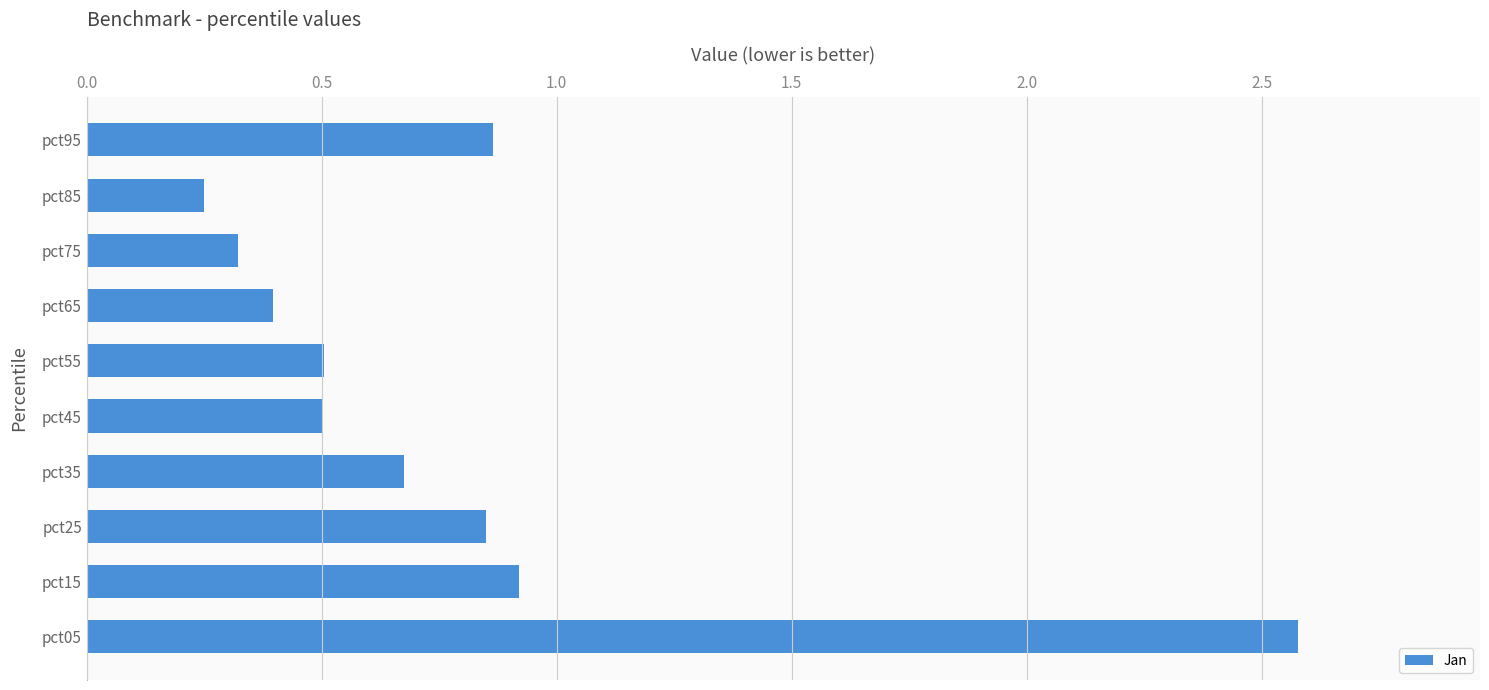

What is the difference between the second highest and minimum values?

0.7